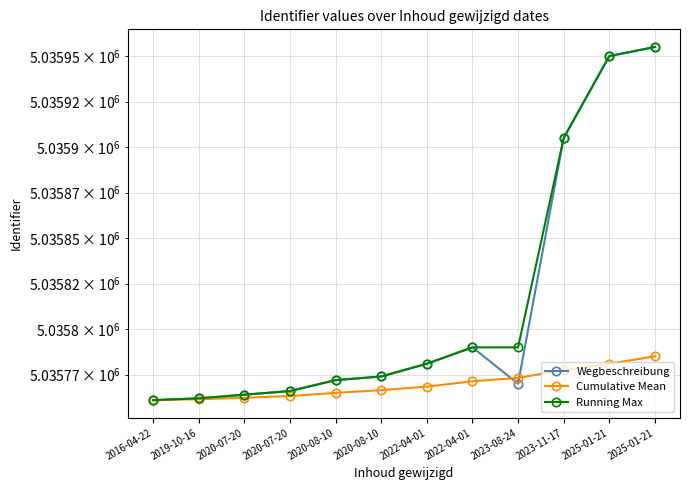

Which series has the widest spread of values?

Wegbeschreibung